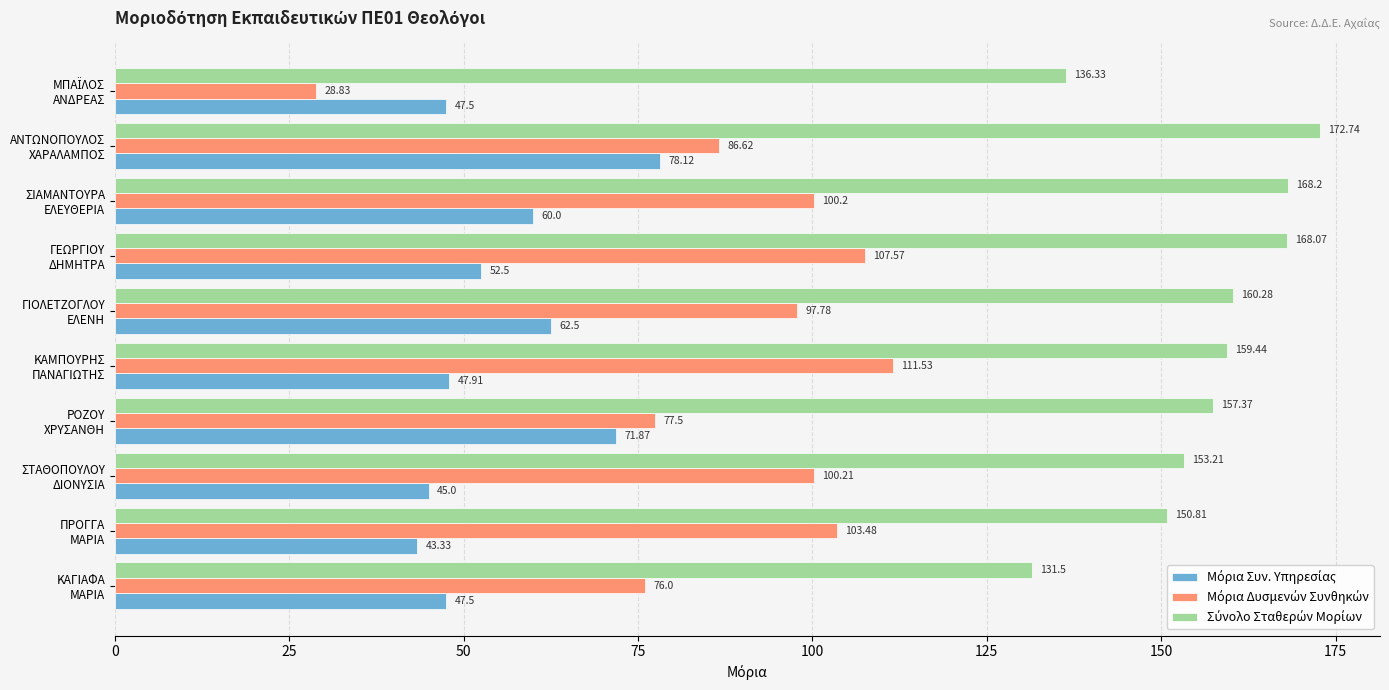

At how many categories does at least one series exceed 85?

10